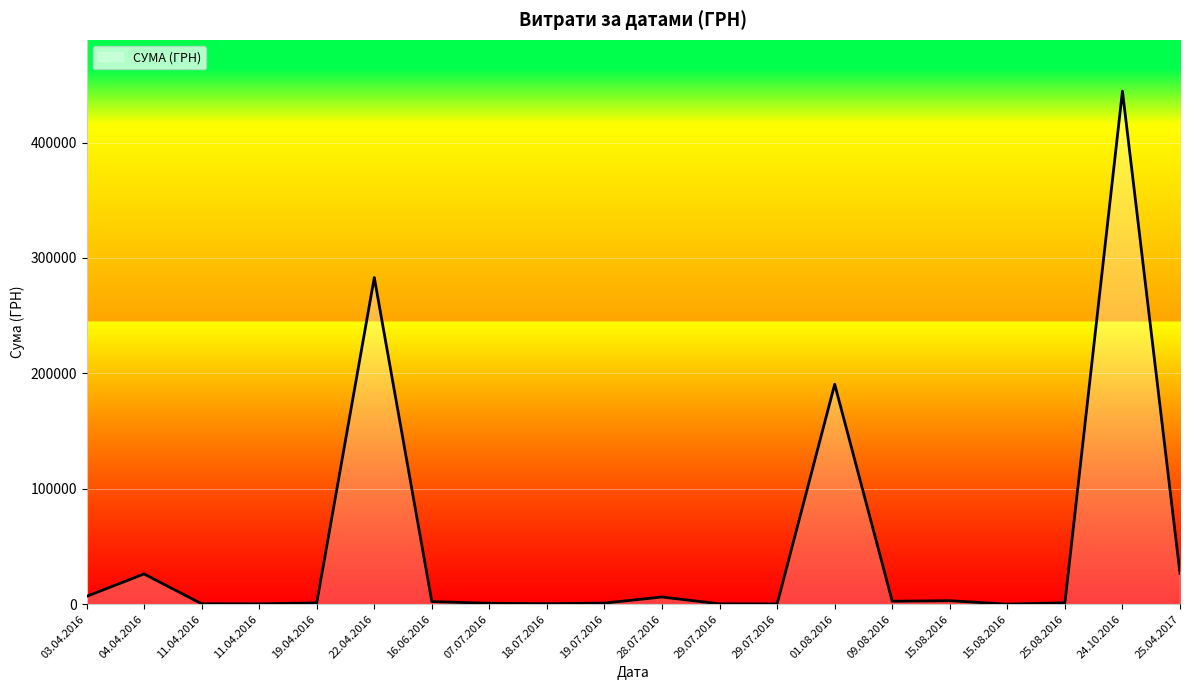

Is this an area chart (filled region under the line)?

Yes